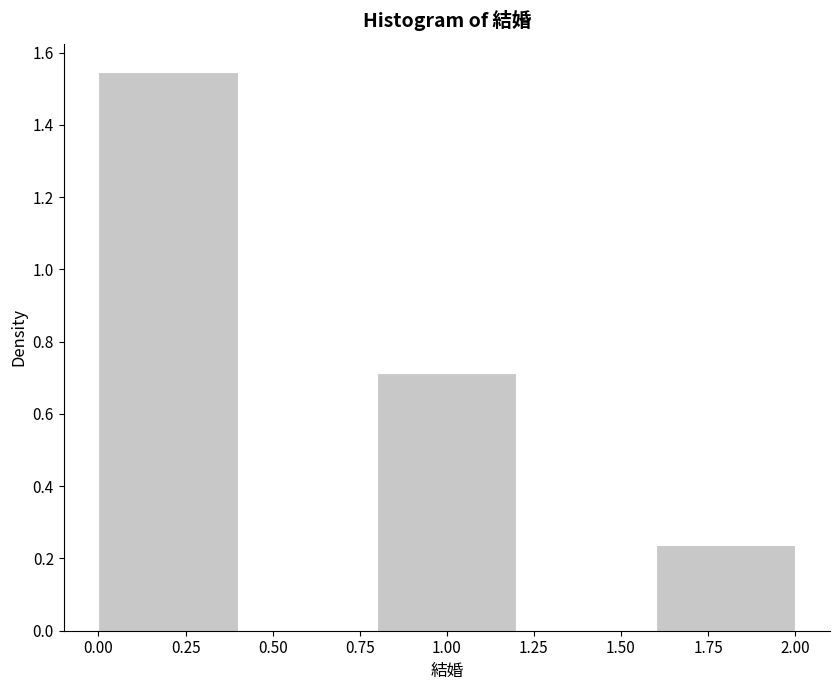

Reading left to right, transcribe this chart: for each bar, give the range it covers on the x-axis and its height. The values are not printed on the chart, so give them approximately, as read against the axis.

0.0 to 0.4: 1.54
0.4 to 0.8: 0
0.8 to 1.2: 0.72
1.2 to 1.6: 0
1.6 to 2.0: 0.24